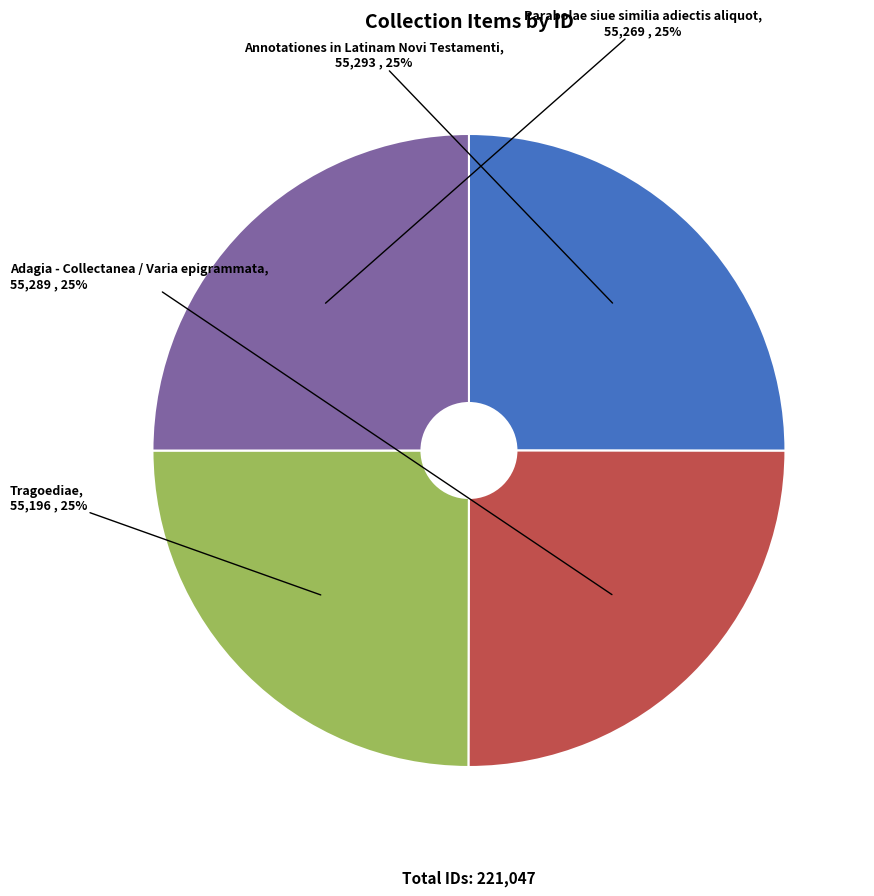

Approximately how many times larger is the value at Annotationes in Latinam Novi Testamenti compared to Adagia - Collectanea / Varia epigrammata?

1.0